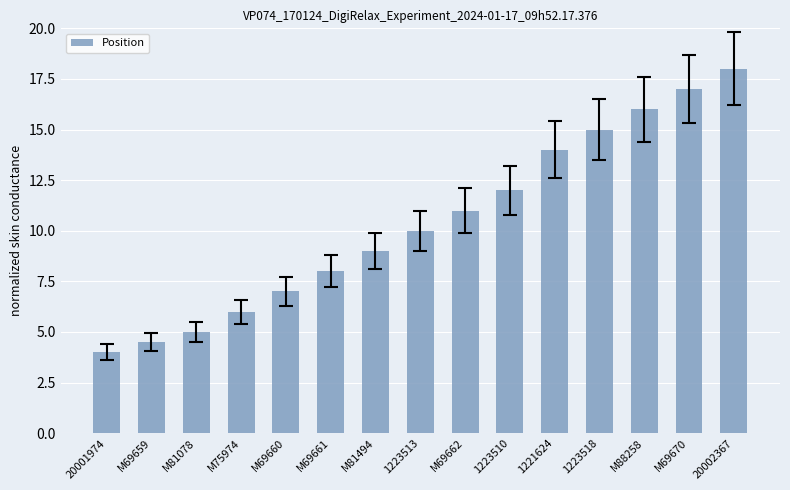

How many distinct data groups are displayed?

1